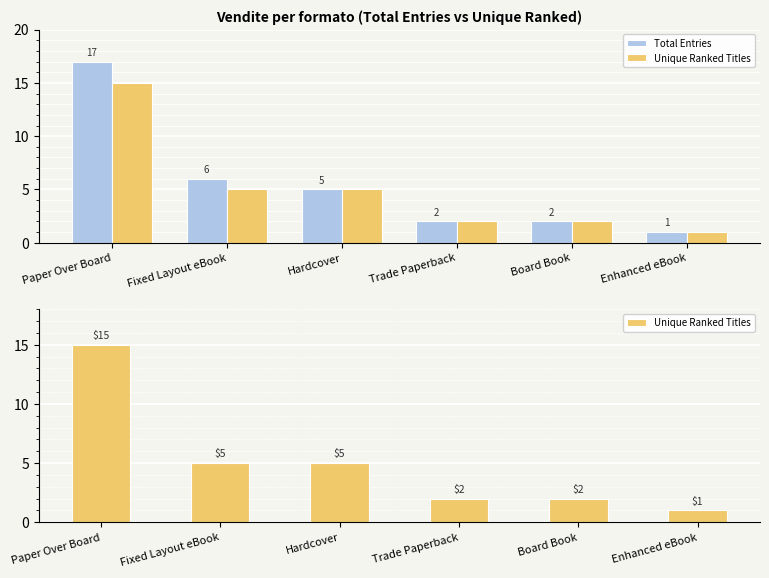

Are the bars horizontal?

No